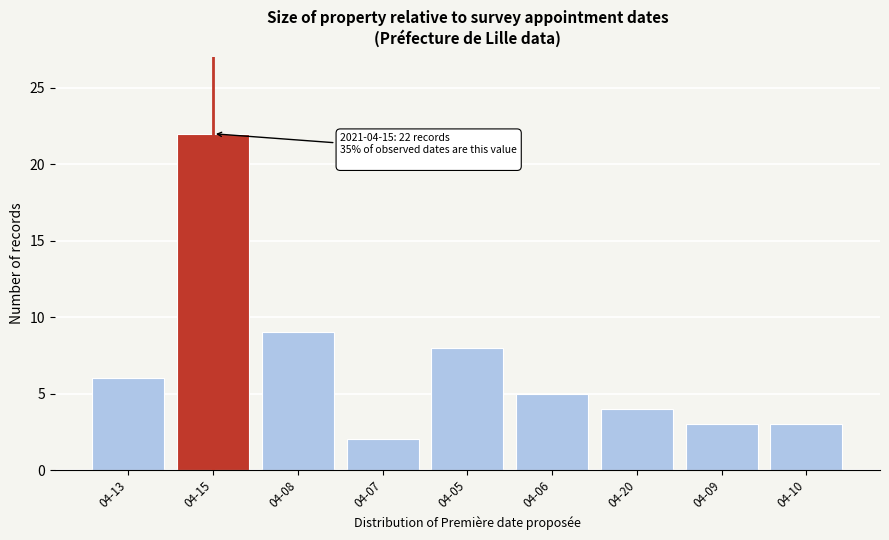

Reading left to right, extract all data points from this chart.

6	22	9	2	8	5	4	3	3